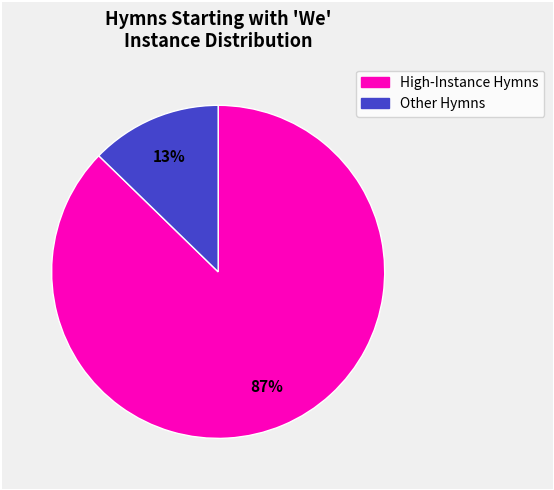

To the nearest percent, what is the average slice percentage?

50%